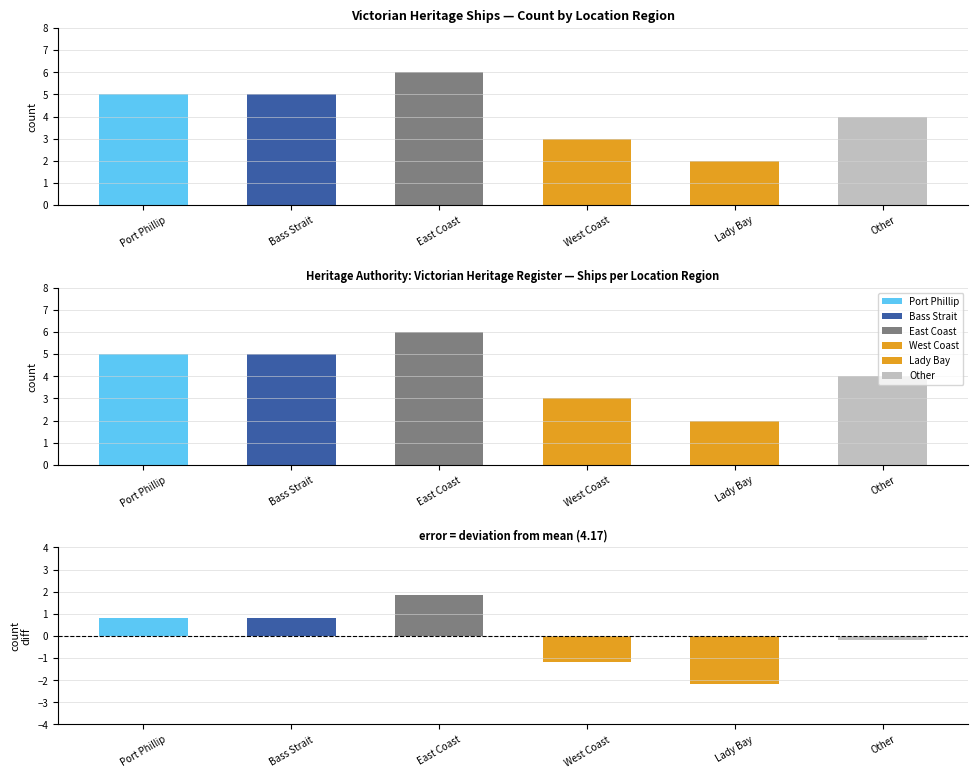

Where does the data first go above 5?

East Coast